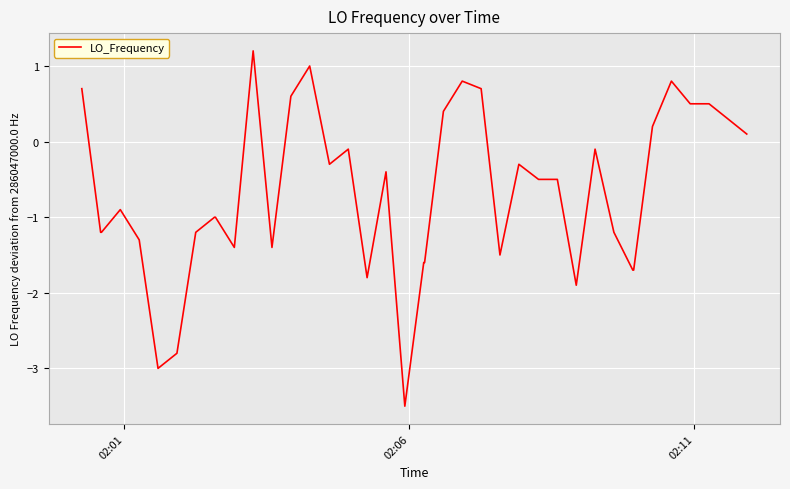

What is the greatest value displayed?

1.2